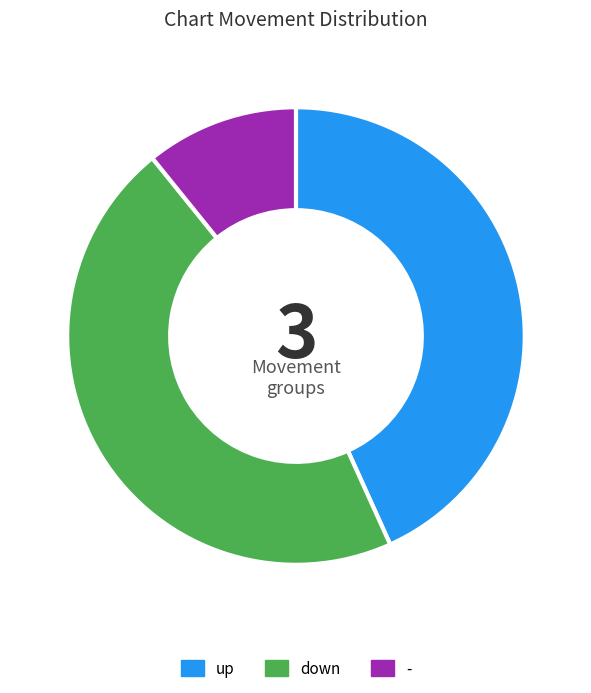

Combined, do - and up account for over 50%?

Yes